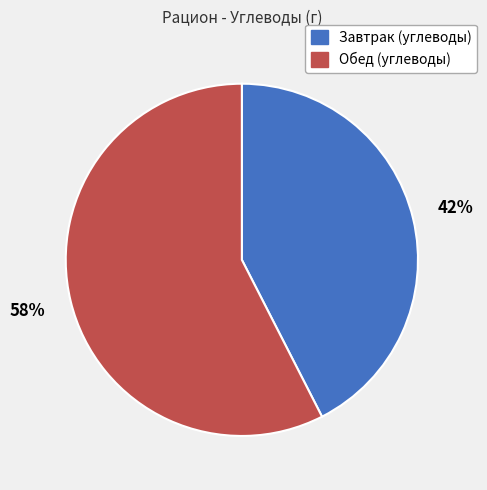

Which slice is the largest?

Обед (углеводы)